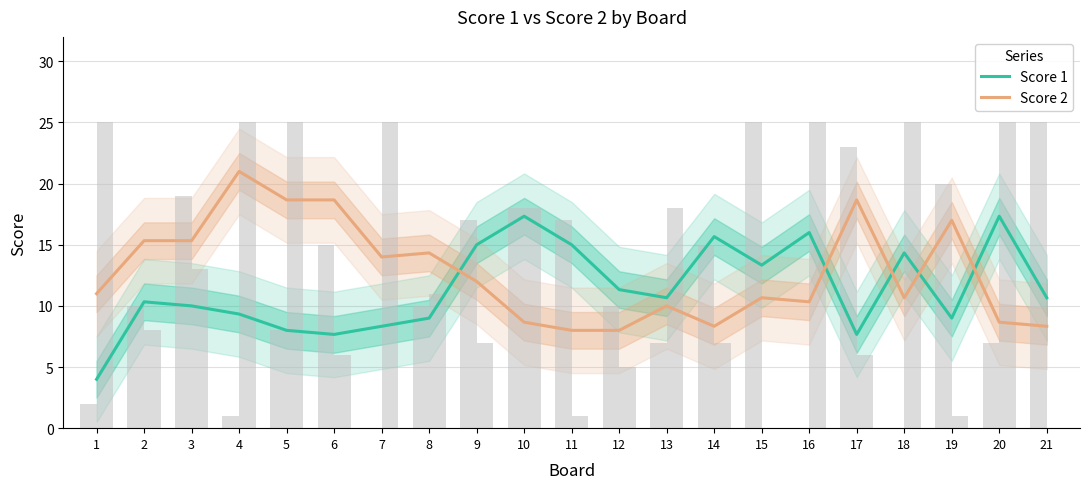

How many groups of bars are there?

21